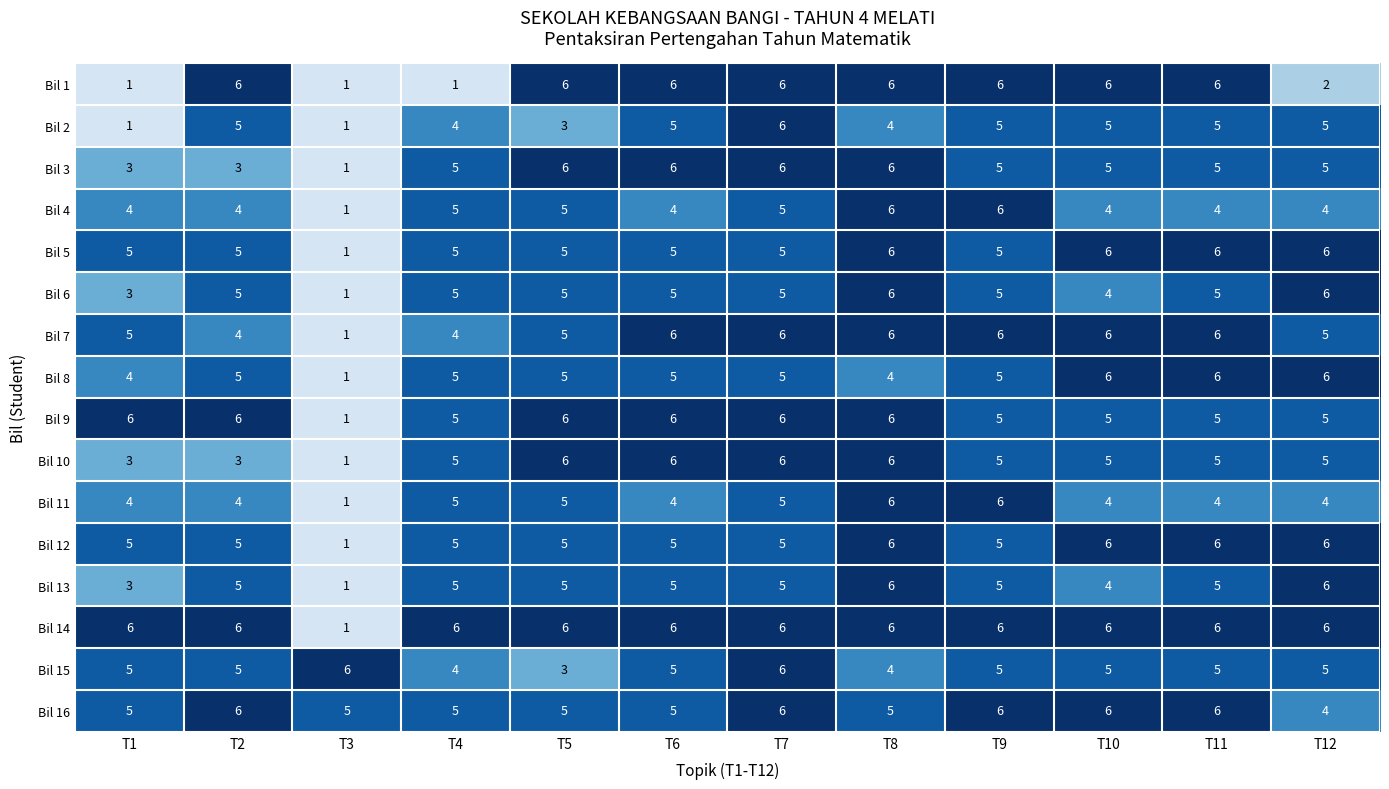

Which category has the lowest value in the Bil 7 series?

T3